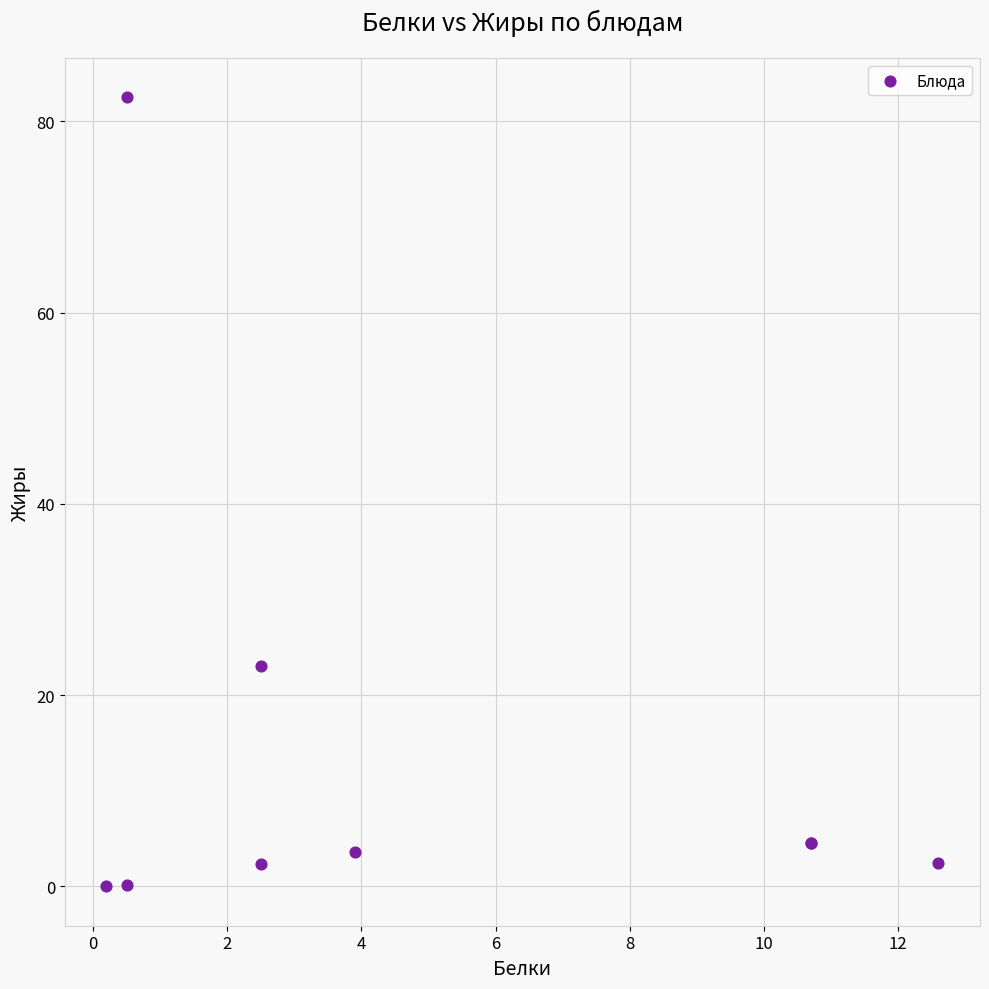

What Y value in the scatter plot is closest to 41?

23.0